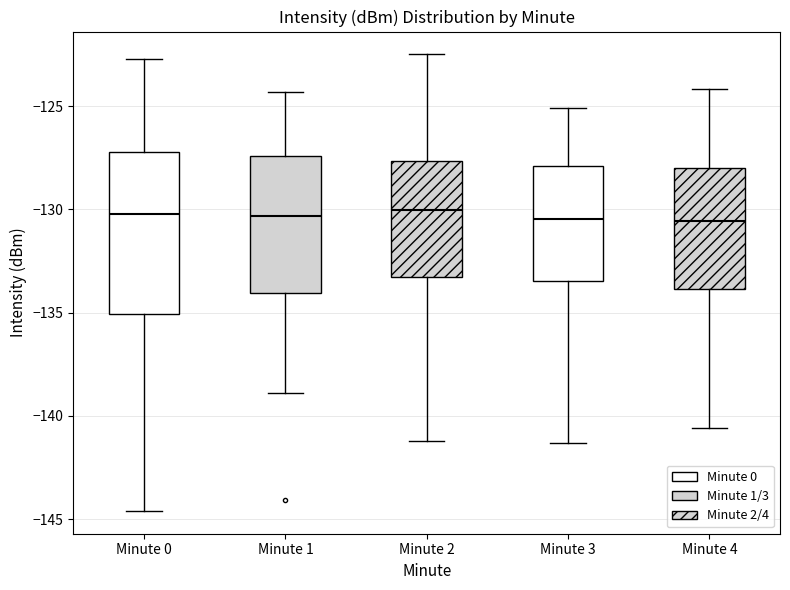

Reading left to right, read every box against the y-axis: the position of its median line, the range the box covers, and the ends of its whiskers. The values are not printed on the chart, so give them approximately, as read against the axis.

Minute 0: median -130.0, box -135.0 to -127.0, whiskers -144.5 to -122.5
Minute 1: median -130.5, box -134.0 to -127.5, whiskers -139.0 to -124.5
Minute 2: median -130.0, box -133.5 to -127.5, whiskers -141.0 to -122.5
Minute 3: median -130.5, box -133.5 to -128.0, whiskers -141.5 to -125.0
Minute 4: median -130.5, box -134.0 to -128.0, whiskers -140.5 to -124.0